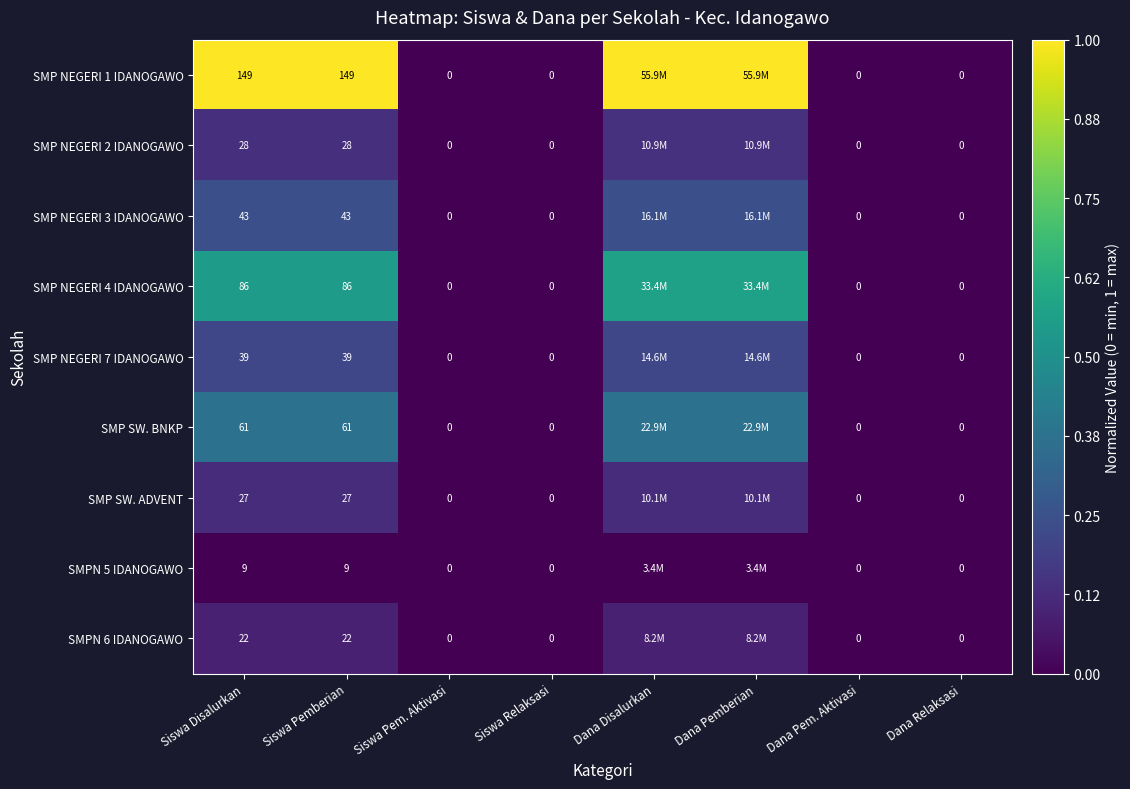

List the series in order of their peak value, highest first.

SMP NEGERI 1 IDANOGAWO, SMP NEGERI 4 IDANOGAWO, SMP SW. BNKP, SMP NEGERI 3 IDANOGAWO, SMP NEGERI 7 IDANOGAWO, SMP NEGERI 2 IDANOGAWO, SMP SW. ADVENT, SMPN 6 IDANOGAWO, SMPN 5 IDANOGAWO